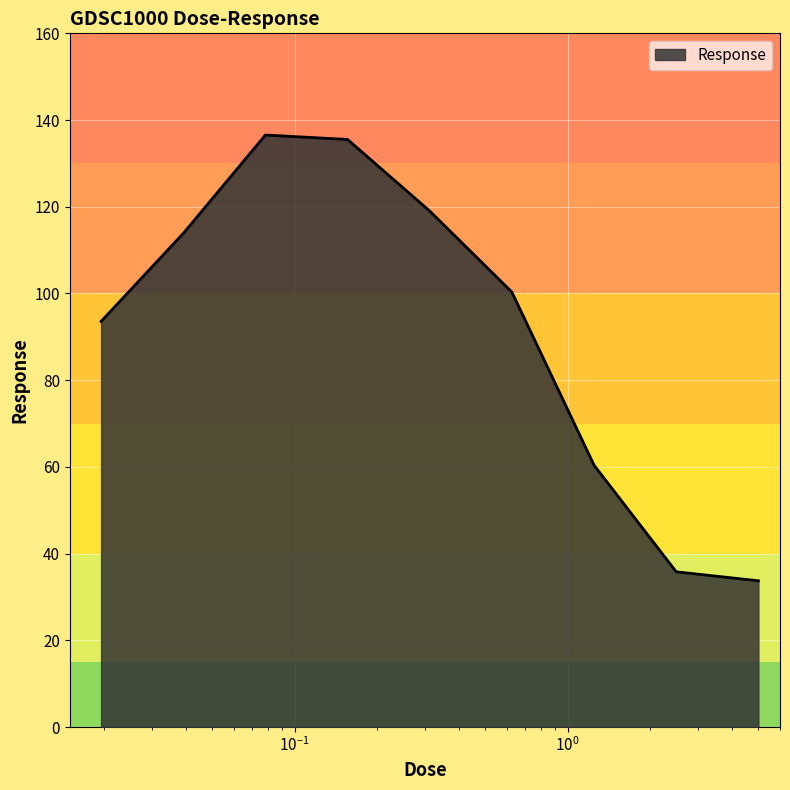

What is the maximum value shown in the chart?

136.5